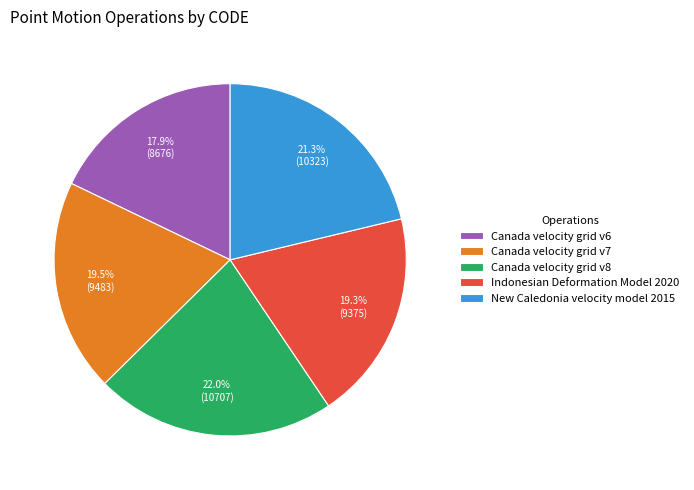

How many slices are in this pie chart?

5